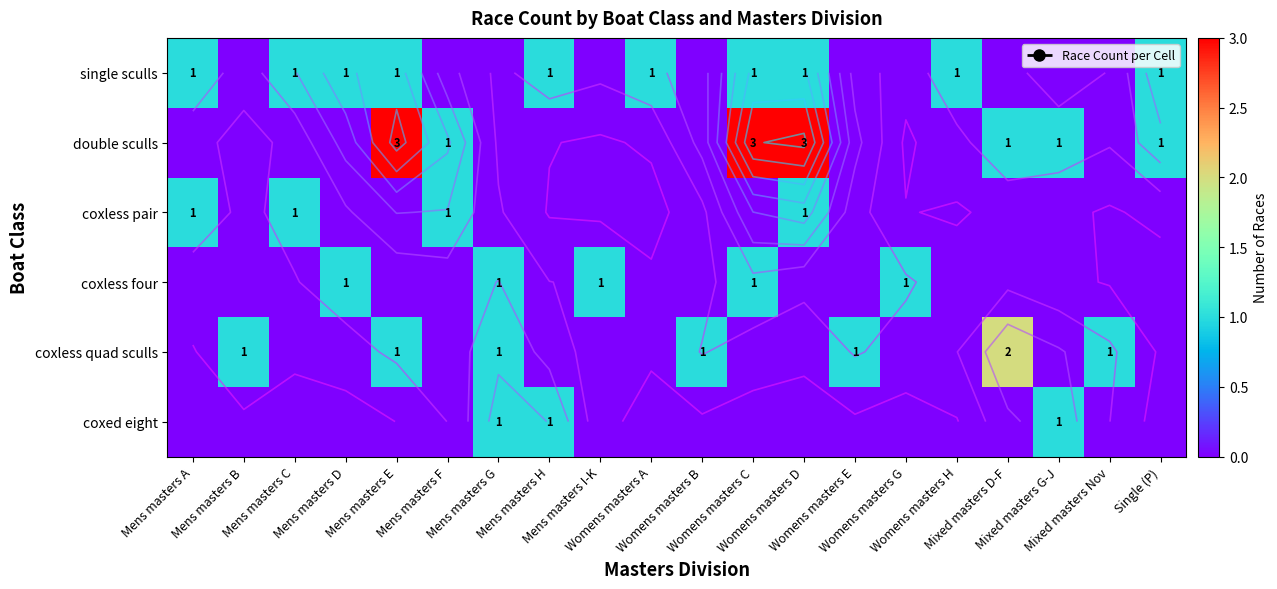

Count the number of data series in this chart.

6